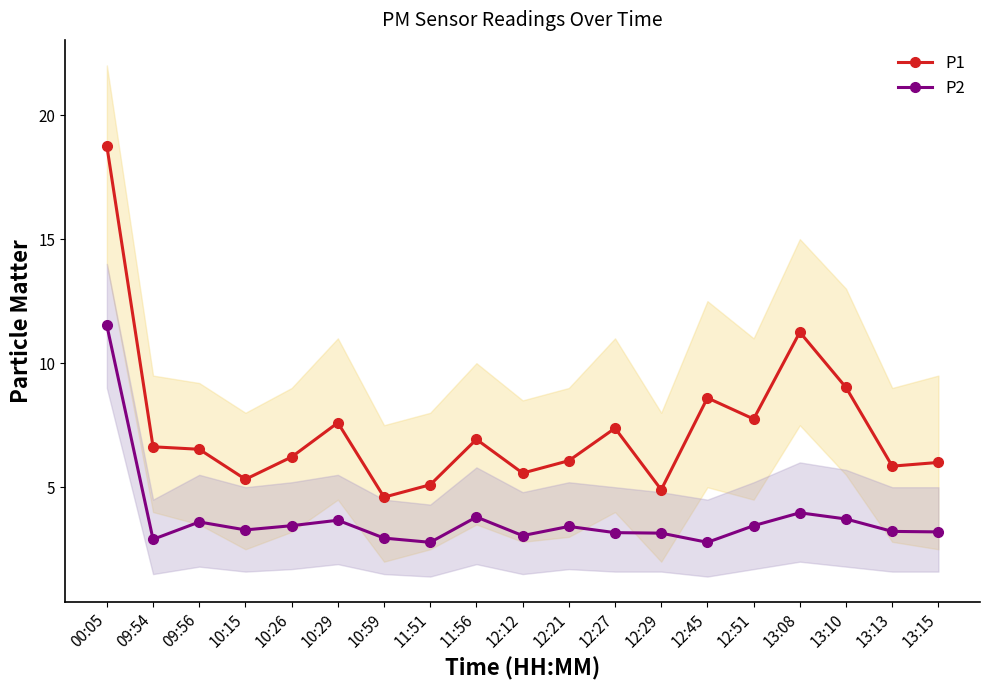

Reading right to left, transcribe all the data shown in this chart.

P1: 13:15=6.0	13:13=5.8	13:10=9.0	13:08=11.2	12:51=7.8	12:45=8.6	12:29=4.9	12:27=7.4	12:21=6.1	12:12=5.6	11:56=6.9	11:51=5.1	10:59=4.6	10:29=7.6	10:26=6.2	10:15=5.3	09:56=6.5	09:54=6.6	00:05=18.8
P2: 13:15=3.2	13:13=3.2	13:10=3.7	13:08=4.0	12:51=3.5	12:45=2.8	12:29=3.1	12:27=3.2	12:21=3.4	12:12=3.0	11:56=3.8	11:51=2.8	10:59=3.0	10:29=3.7	10:26=3.5	10:15=3.3	09:56=3.6	09:54=2.9	00:05=11.5